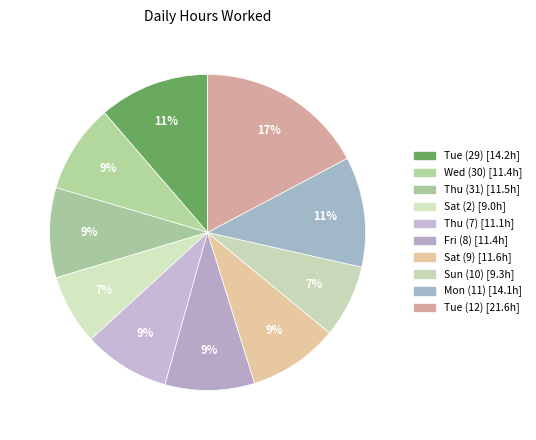

True or false: Mon (11) accounts for 3% of the total.

False